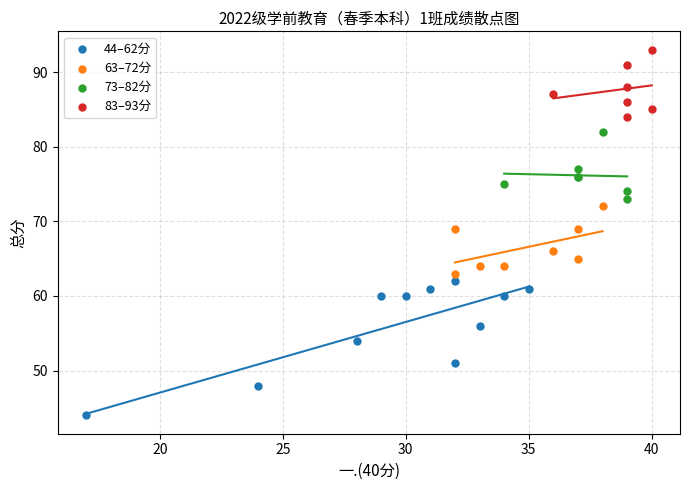

Which series has the largest Y range (max minus min)?

44–62分